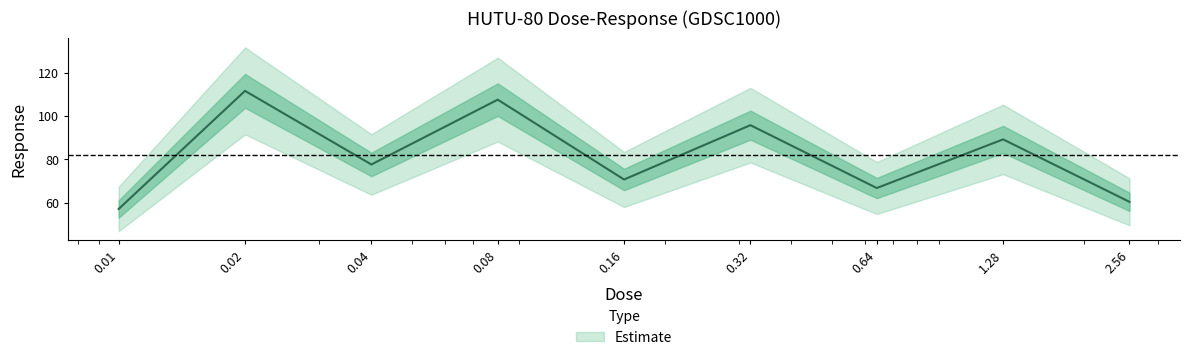

Count the number of values greater than 77.

5